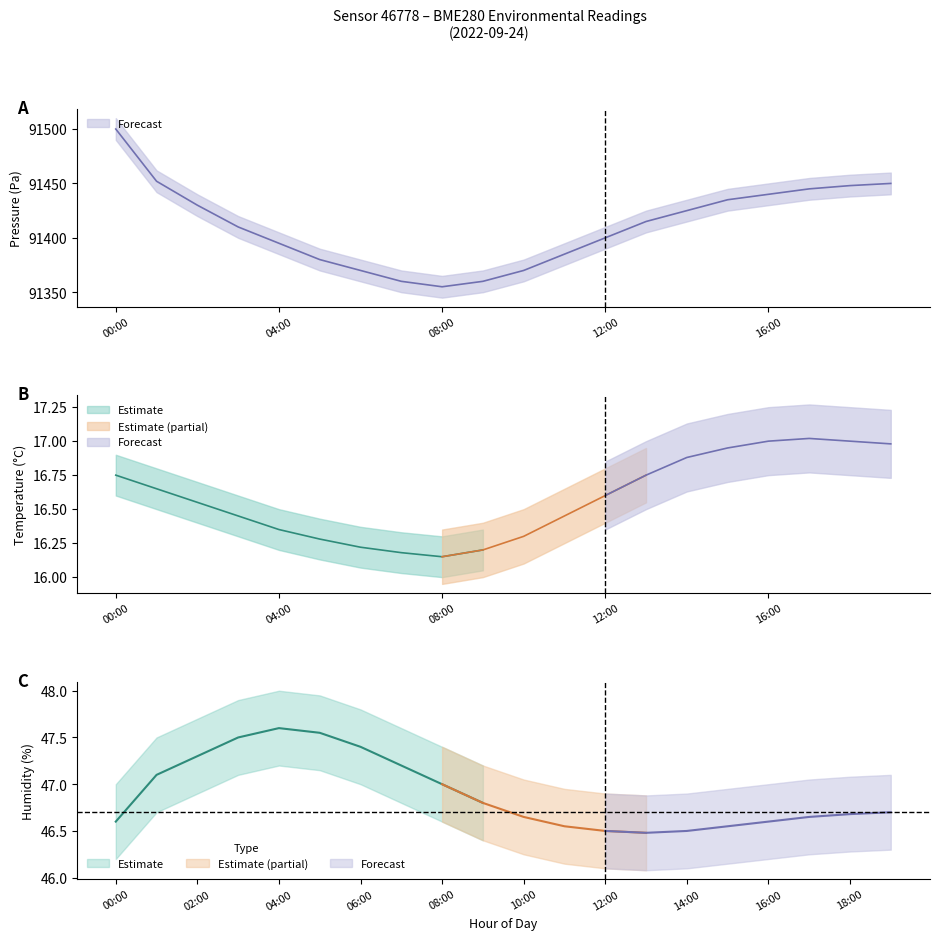

What is the difference between the second highest and minimum values in the pressure series?

97.0